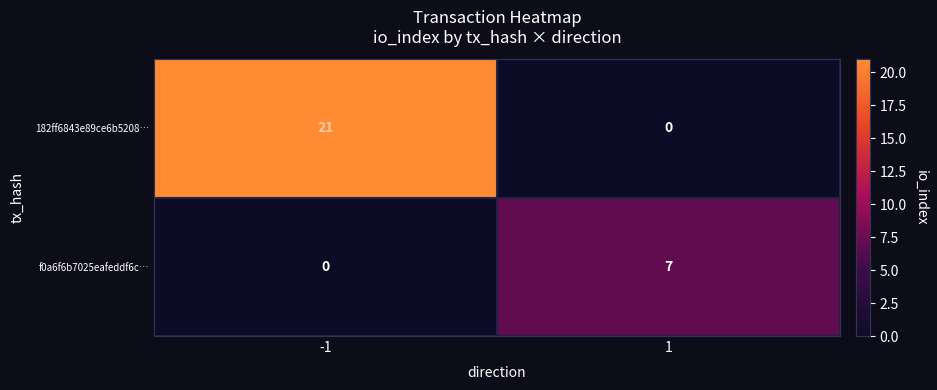

List the labels in order of f0a6f6b7025eafeddf6c… value, smallest first.

-1, 1